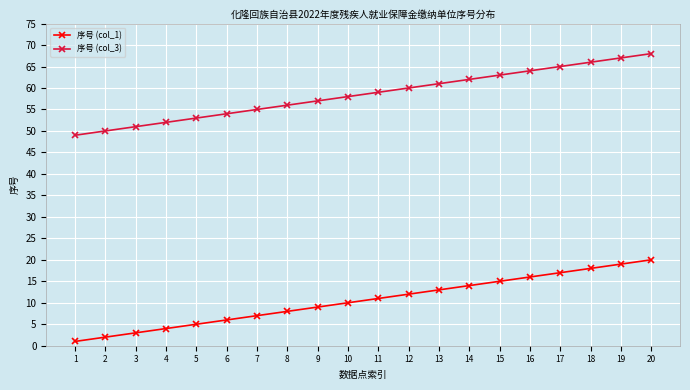

True or false: 序号 (col_3) and 序号 (col_1) cross at least once.

False